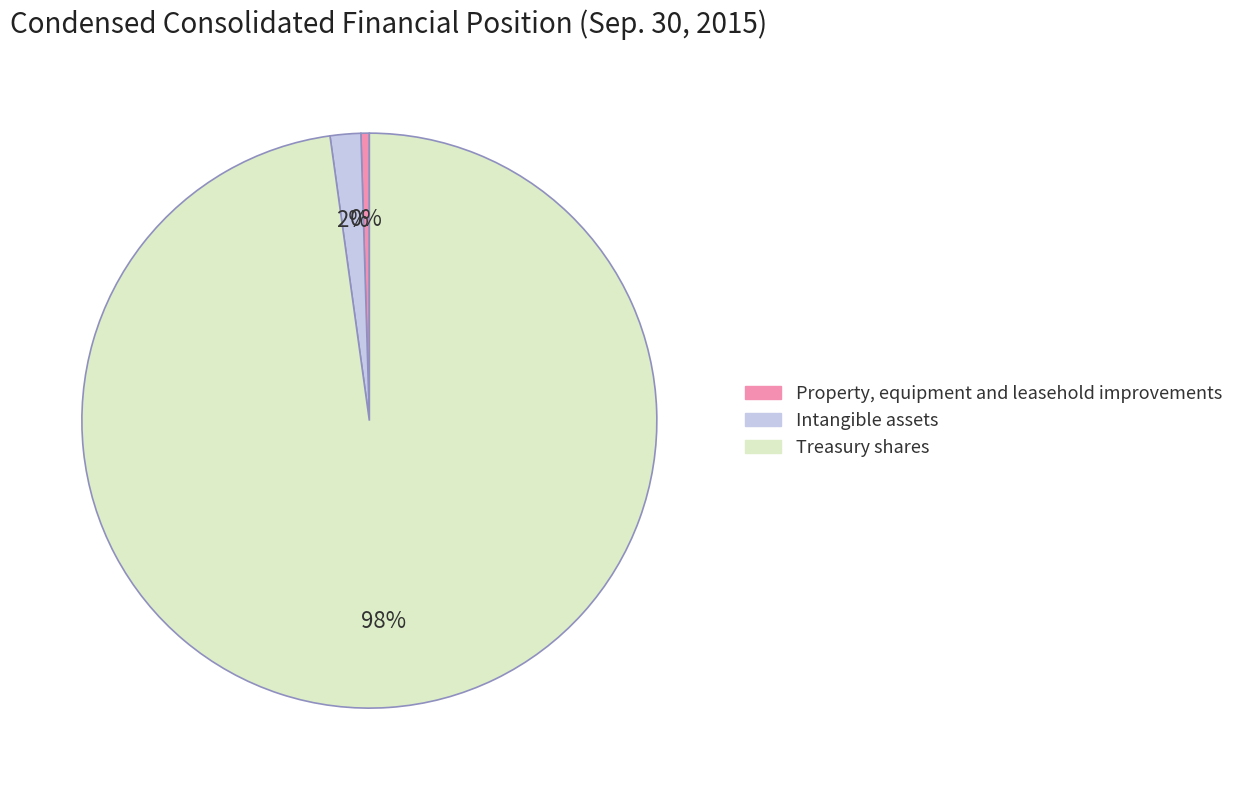

Is it true that Property, equipment and leasehold improvements is 14% of the pie?

False